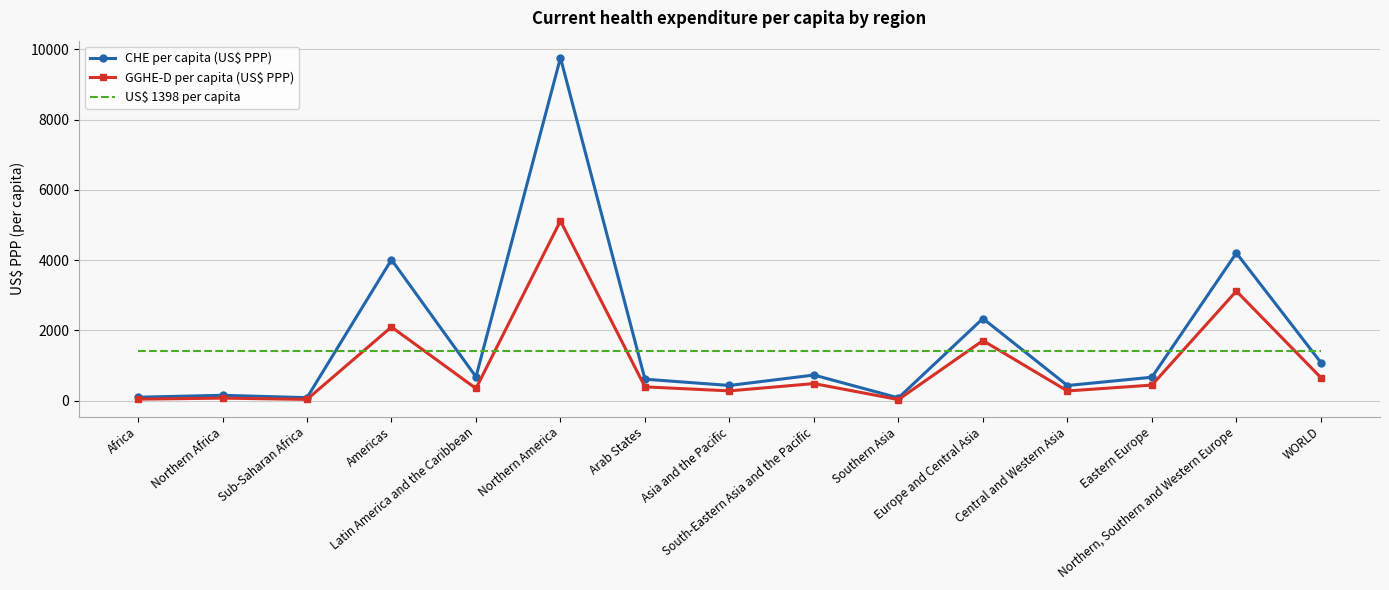

What is the greatest value displayed?

9758.8